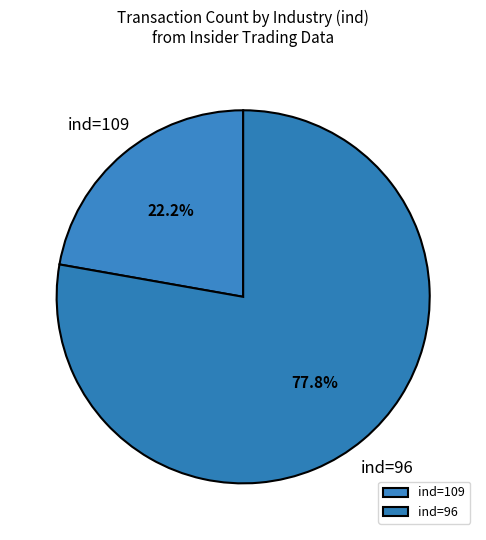

Count the number of slices in the pie.

2